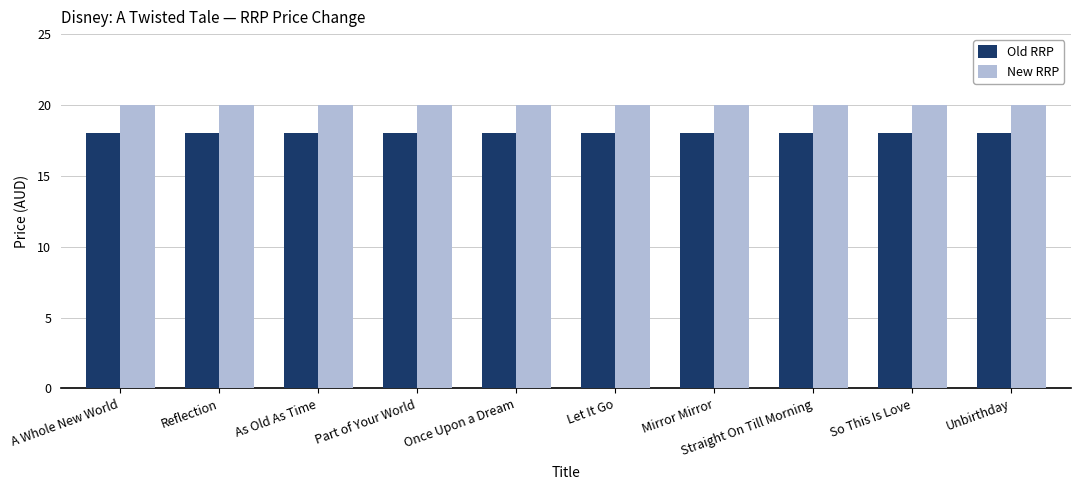

What is the highest value of the Old RRP series?

18.0